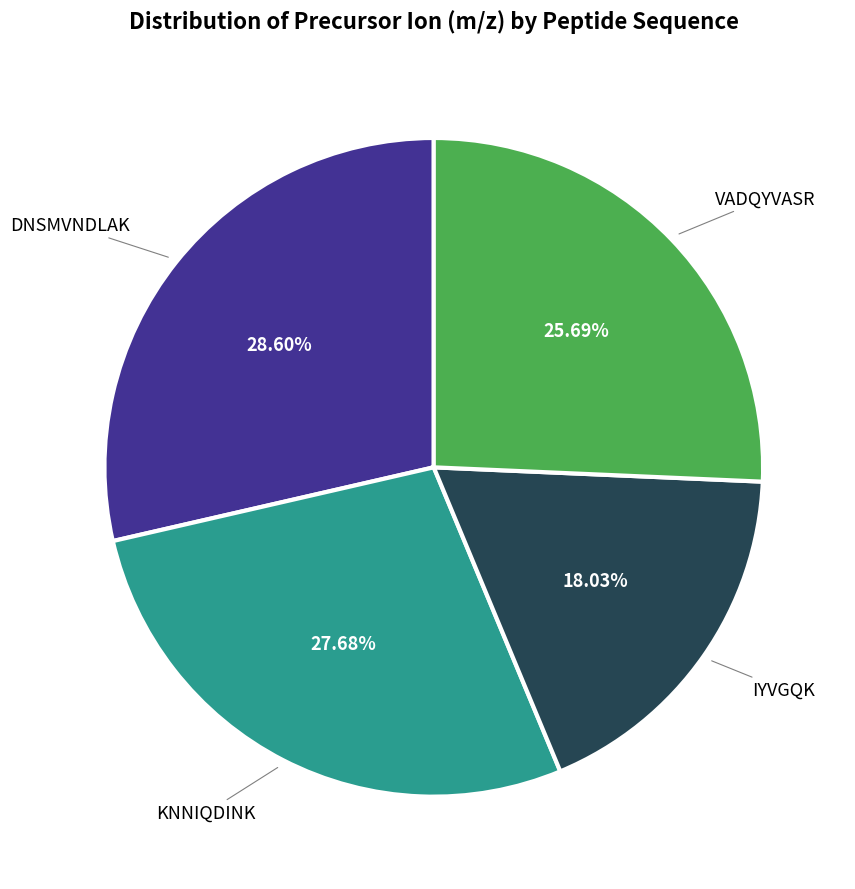

Is there any slice that represents more than half of the pie?

No